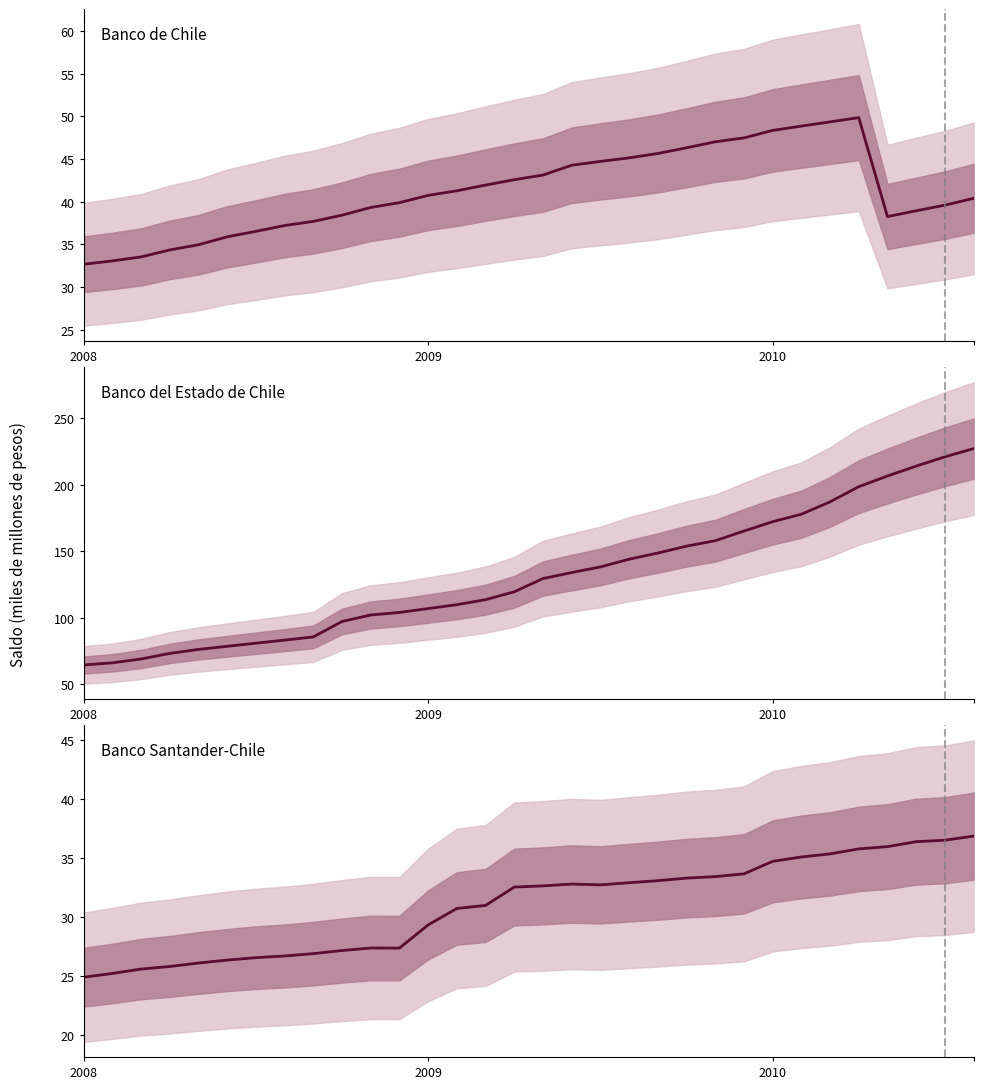

At which category is the sum across all series the highest?

31